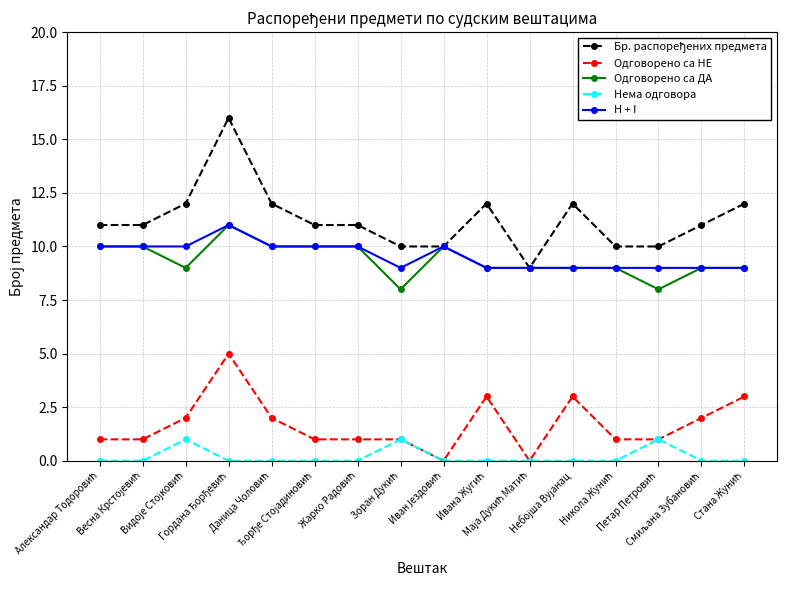

True or false: H + I has more than 0 points higher than both neighbors.

True